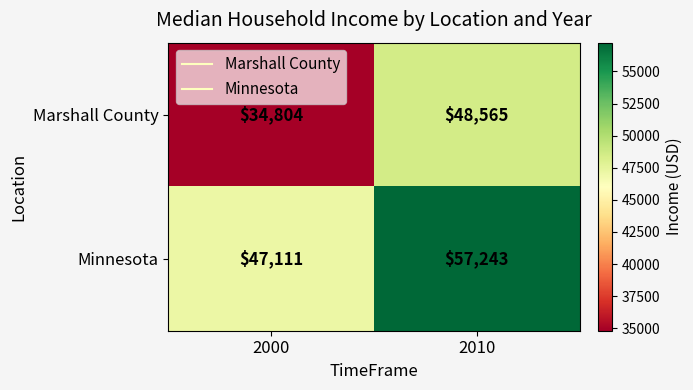

What is the sum of the Minnesota values at 2000 and 2010?

104354